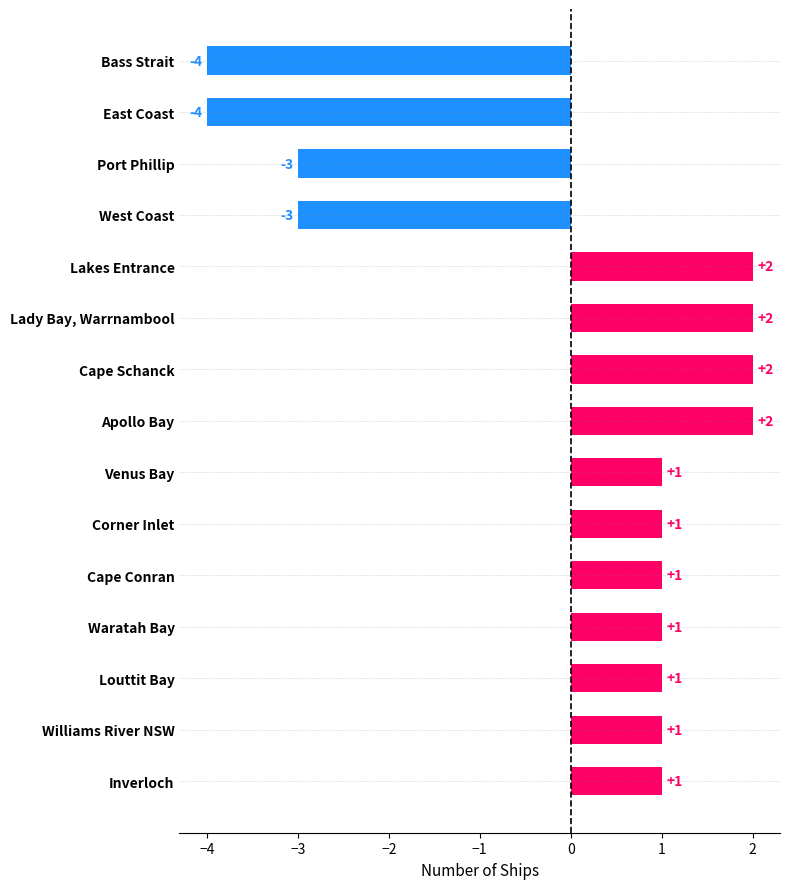

What is the difference between the maximum and minimum values?

6